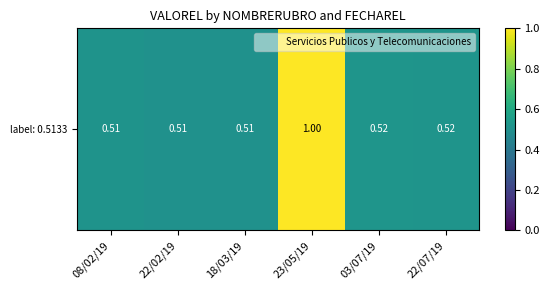

Reading left to right, extract all data points from this chart.

0.5	0.5	0.5	1.0	0.5	0.5